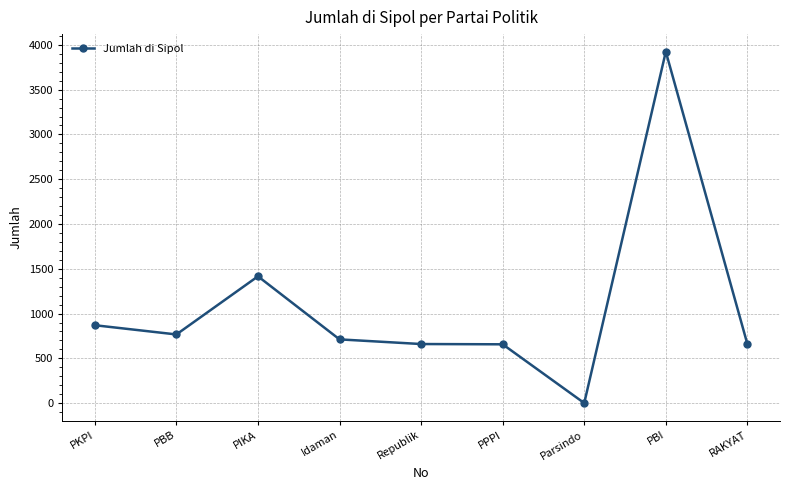

What is the minimum value shown in the chart?

1